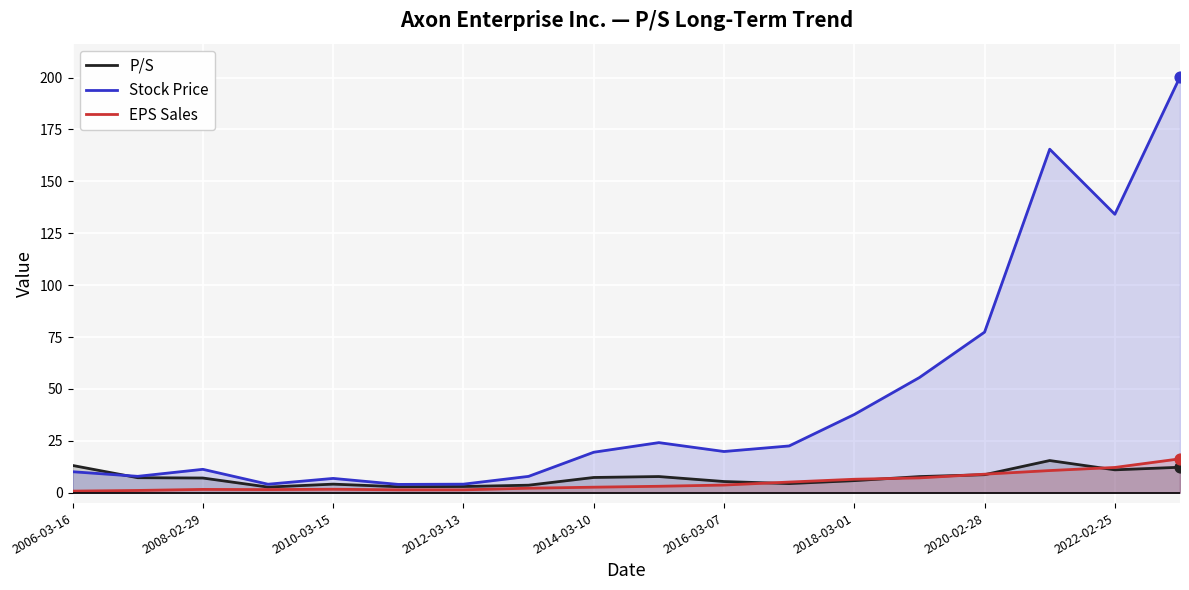

Which series has the largest total across all categories?

Stock Price